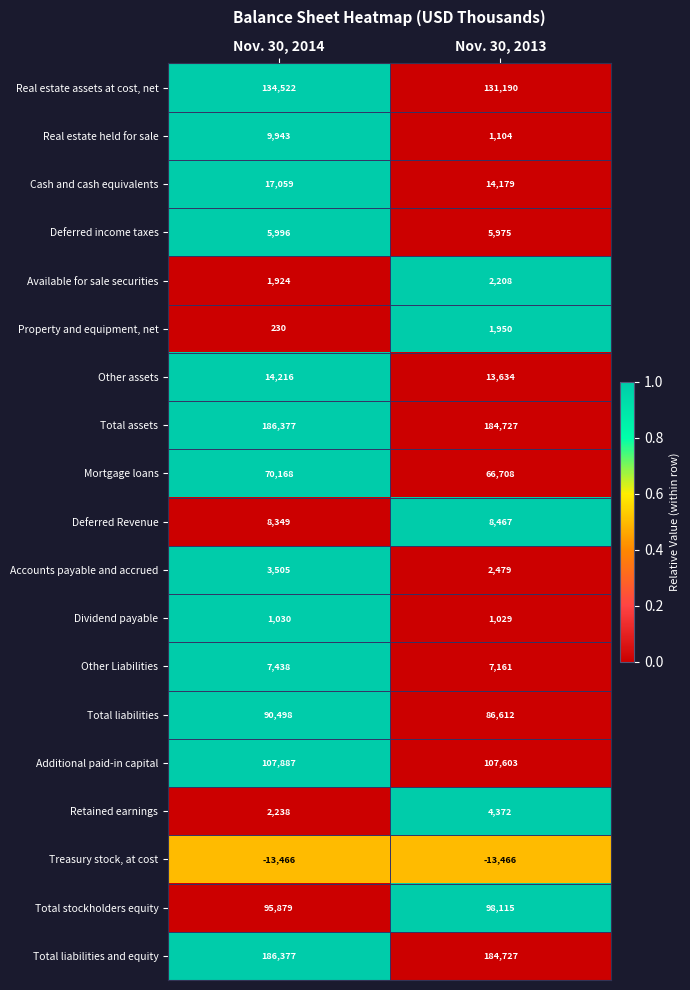

What is the difference between the Total liabilities values at Nov. 30, 2013 and Nov. 30, 2014?

3886